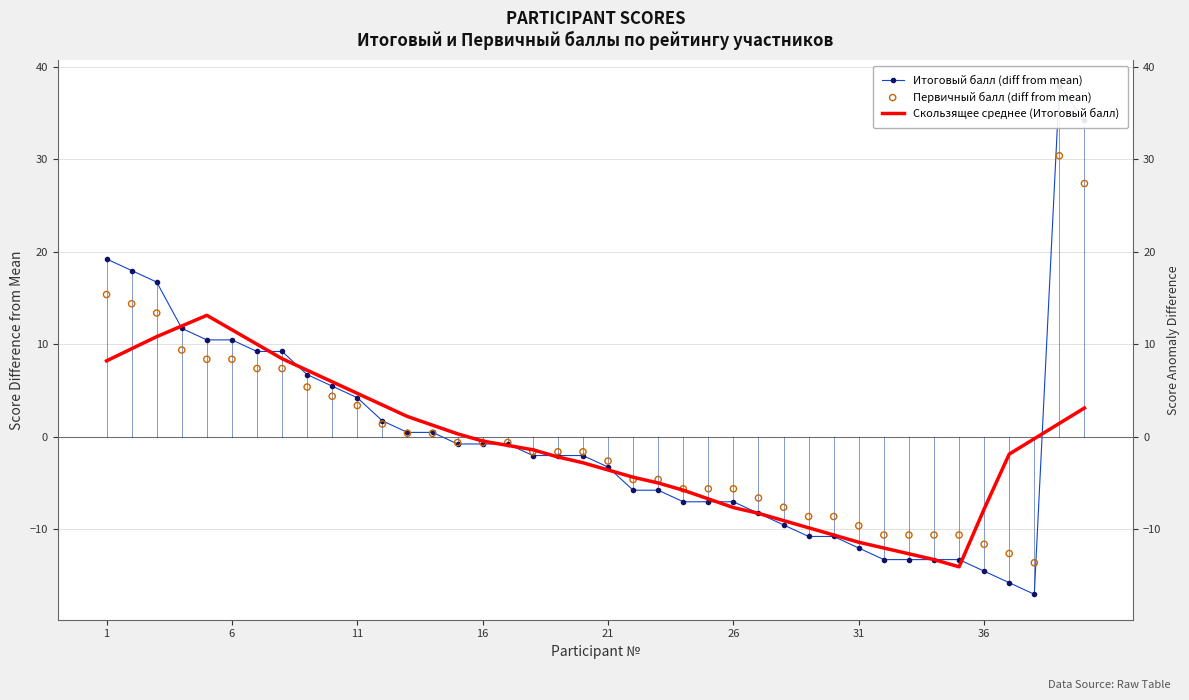

What are all the series names shown in the legend?

Итоговый балл (diff from mean), Скользящее среднее (Итоговый балл), Первичный балл (diff from mean)